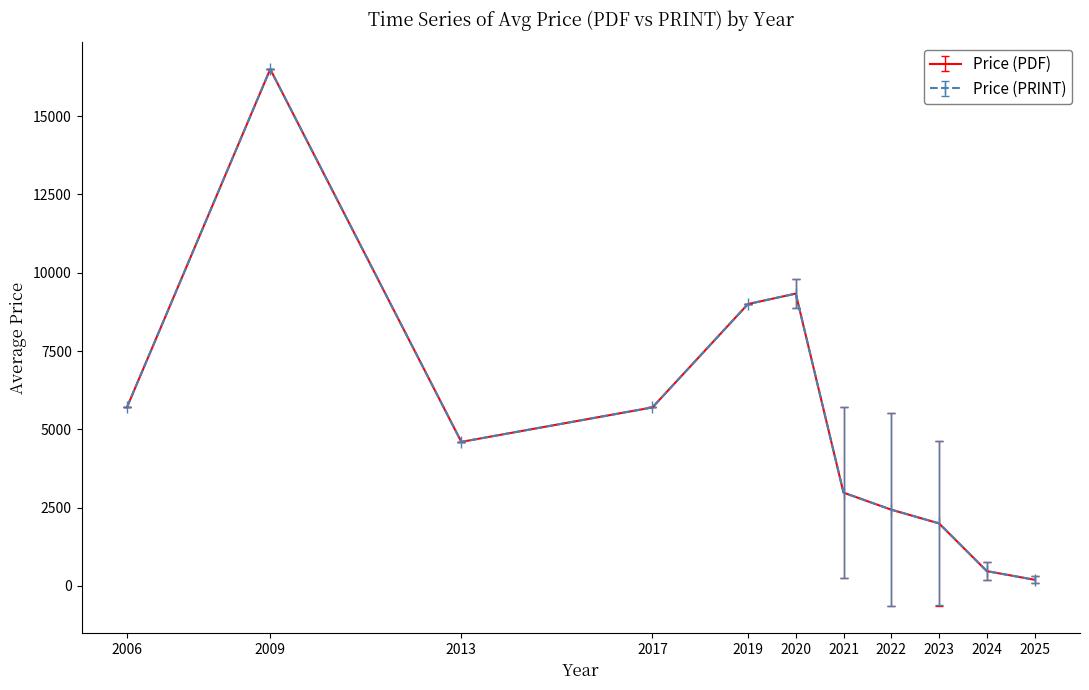

The value of Price (PRINT) at 2021 is 8232.5. True or false?

False